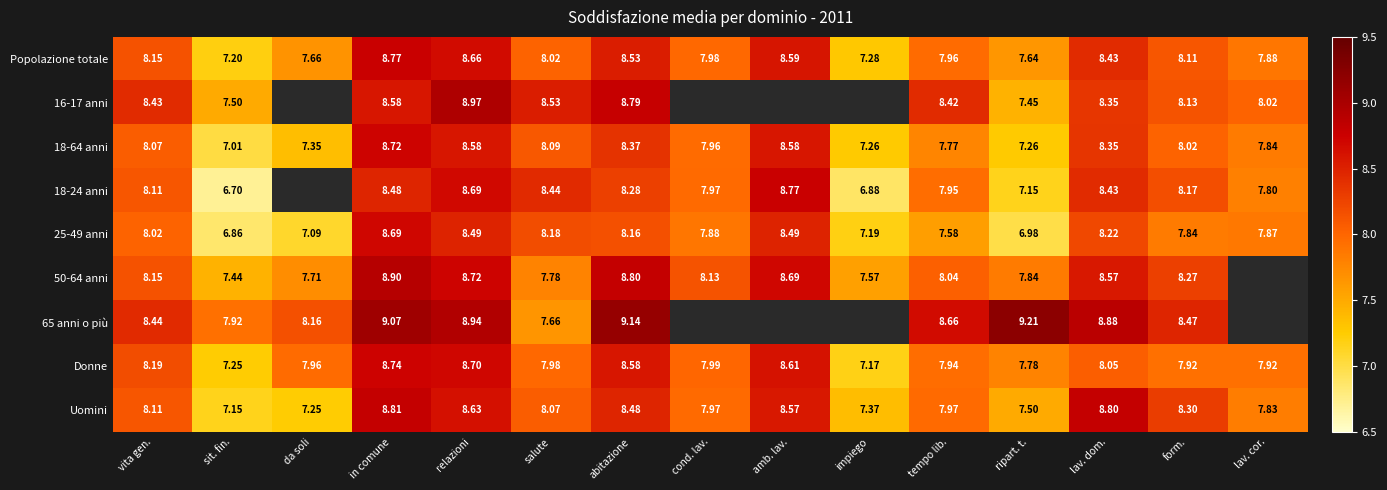

Is the value of 16-17 anni at vita gen. greater than the value of Popolazione totale at da soli?

Yes